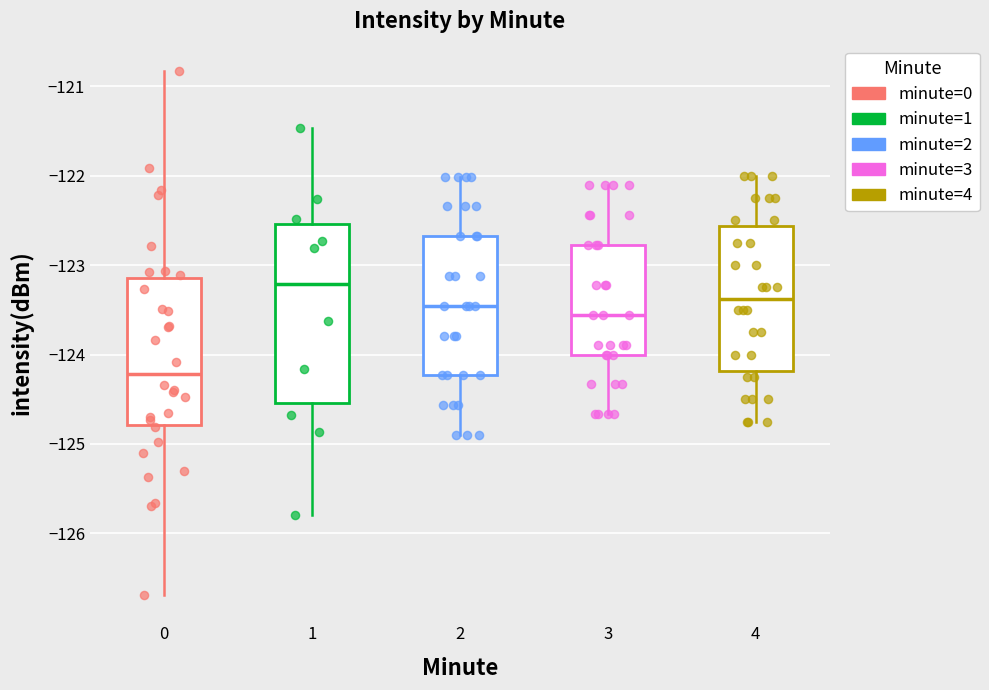

Which box's median line is the highest?

1